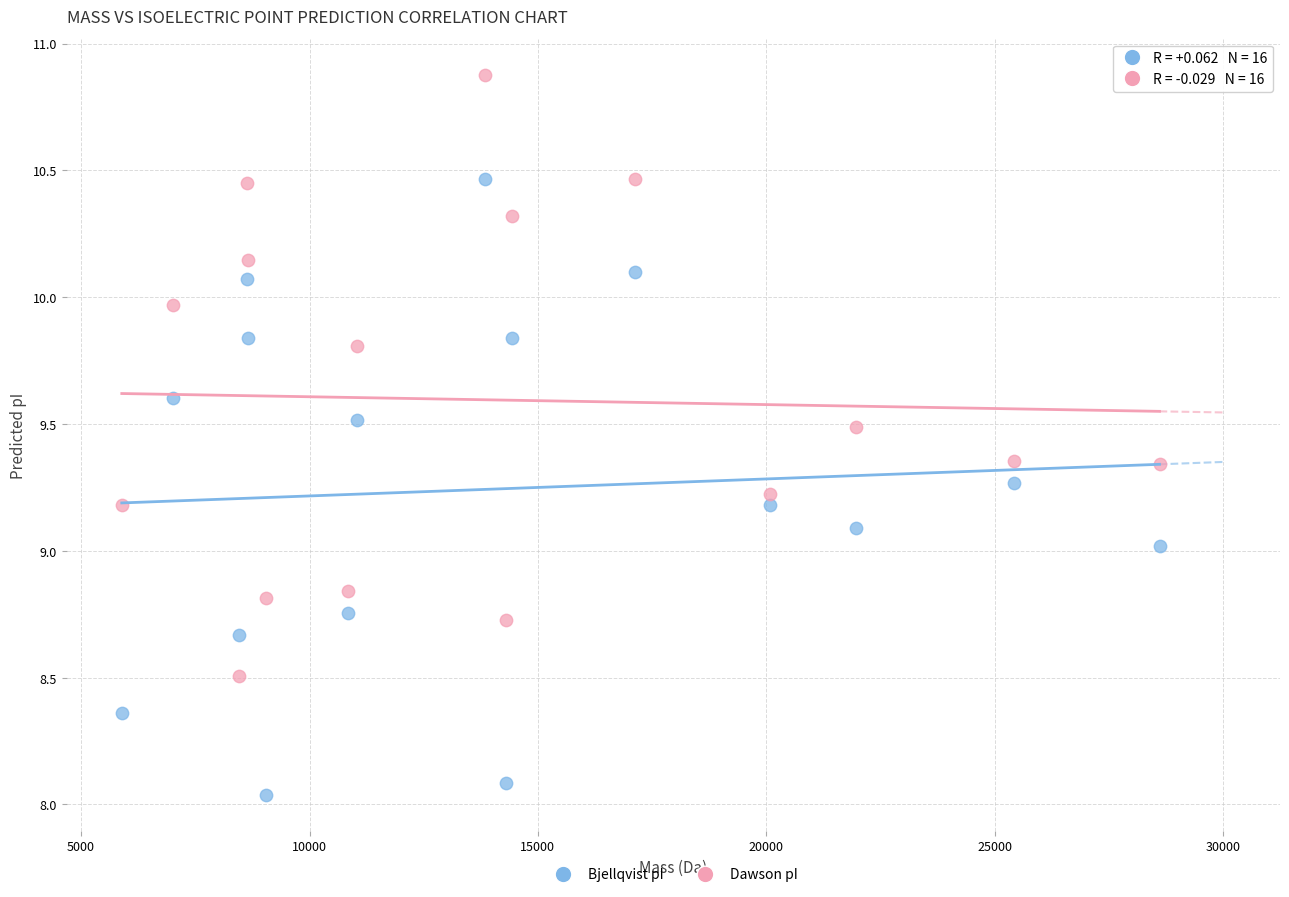

Which series reaches the maximum Y coordinate?

Dawson pI